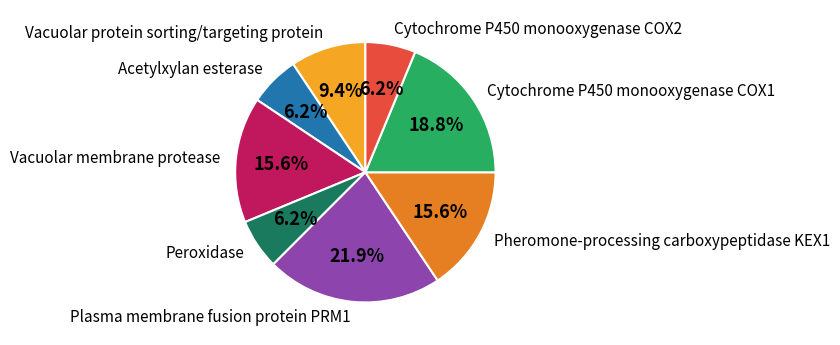

What percentage is NOT represented by Pheromone-processing carboxypeptidase KEX1?

84.4%